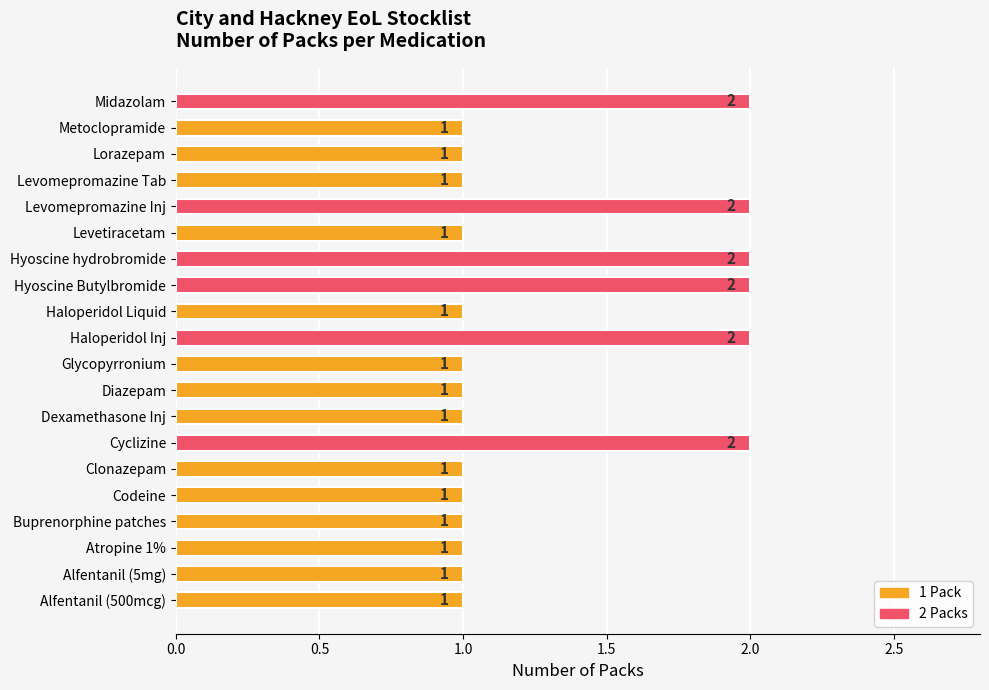

How many categories are shown in the chart?

20